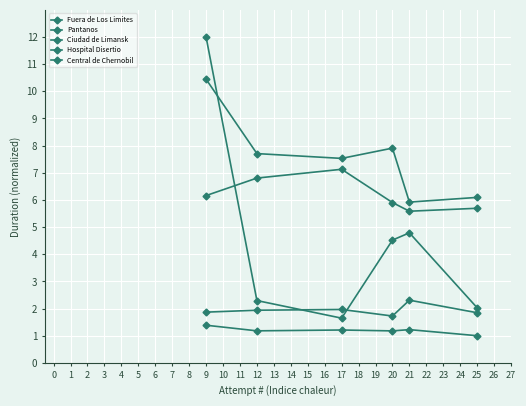

Count the number of data series in this chart.

5